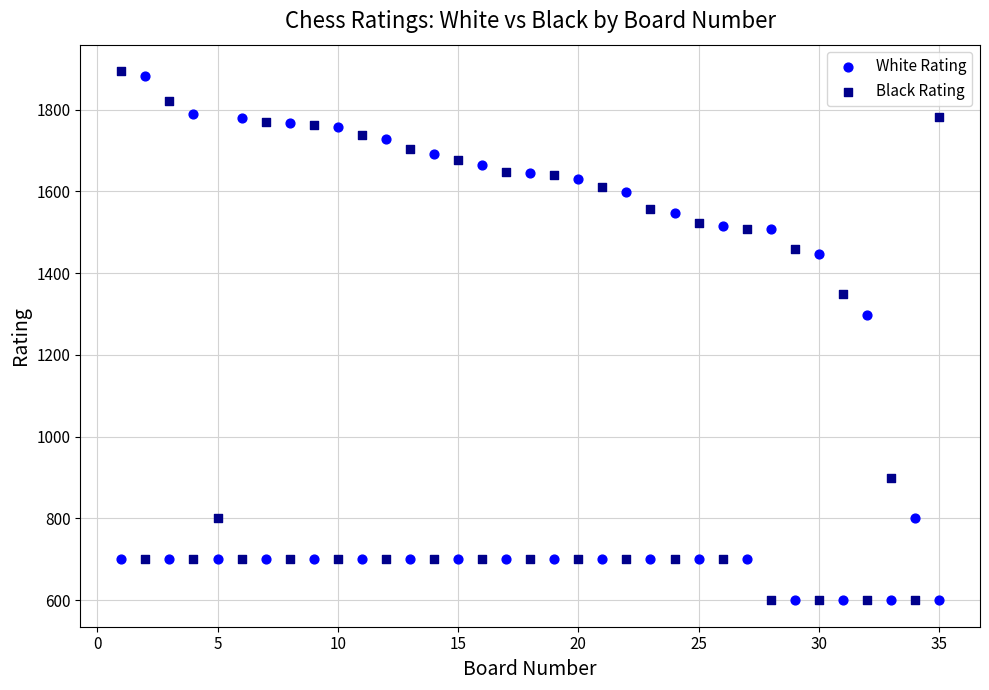

Across all series, what Y value is closest to 1247?

1297